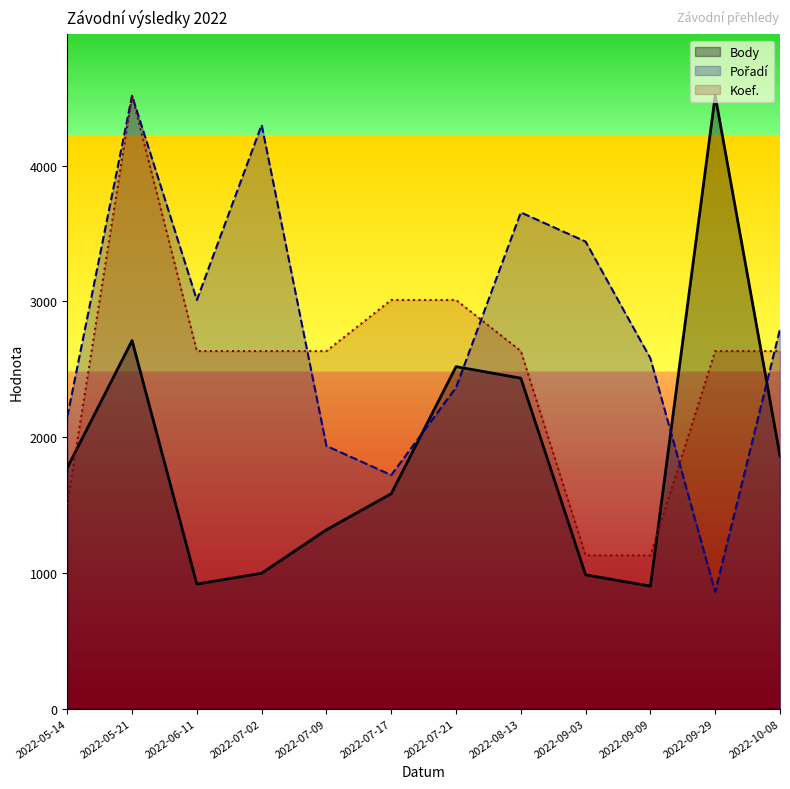

How many values in the Body series are below 1774?

6